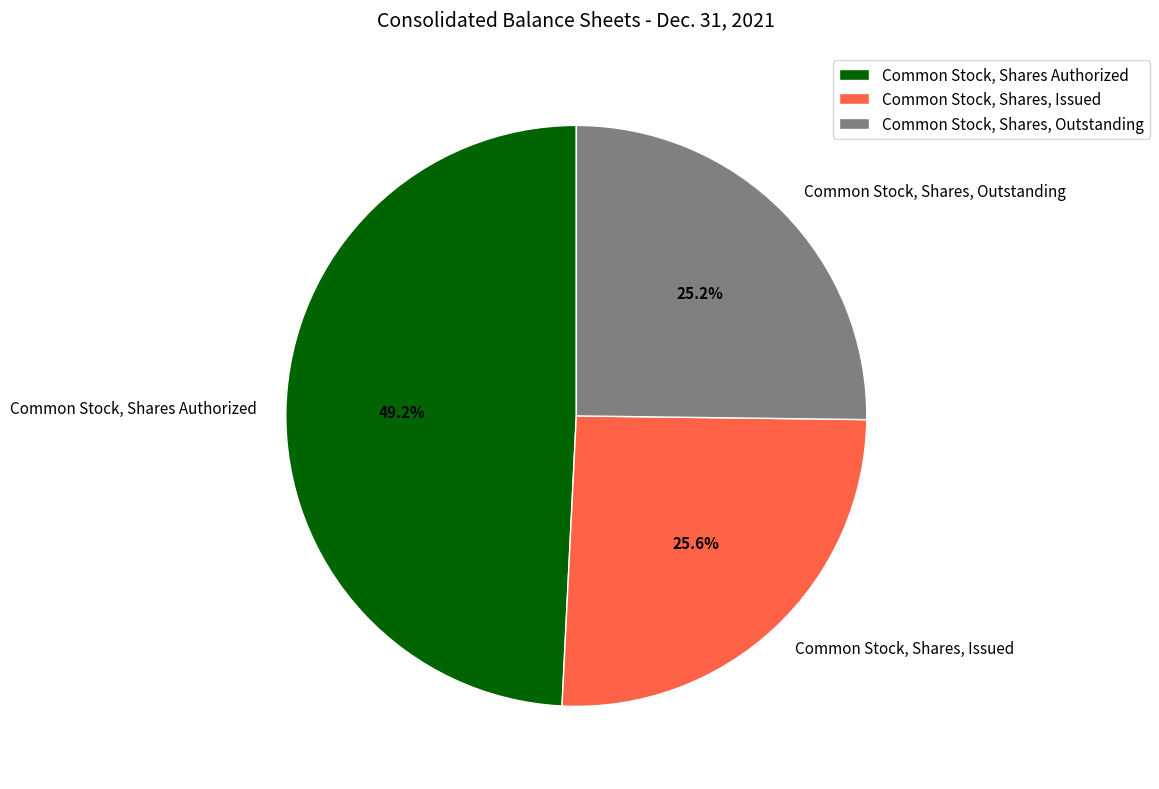

To the nearest percent, what is the difference between the Common Stock, Shares Authorized and Common Stock, Shares, Outstanding slice percentages?

24%